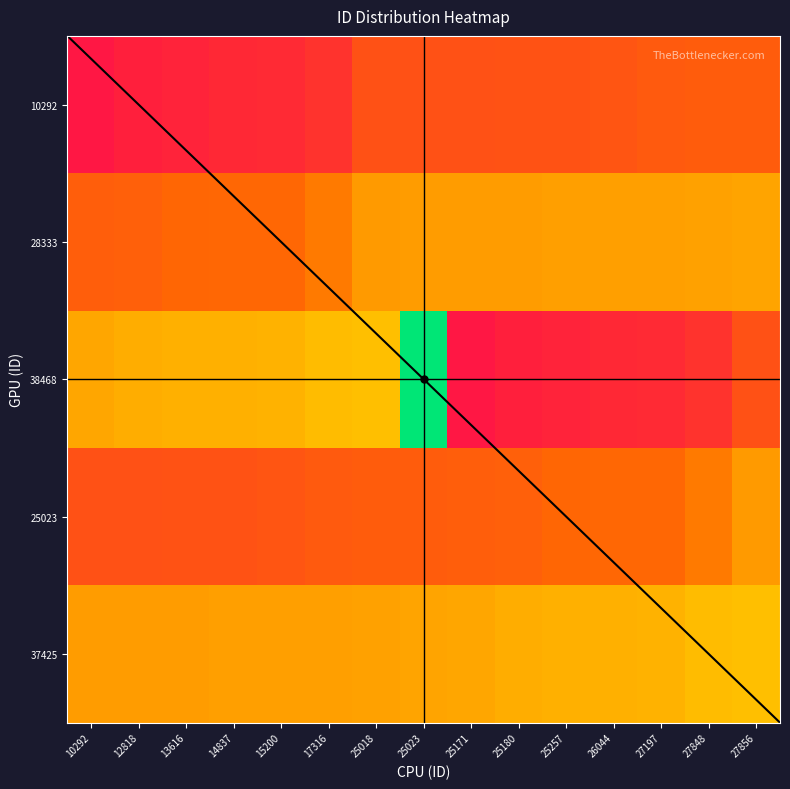

Between 26044 and 12818, which is larger?

26044